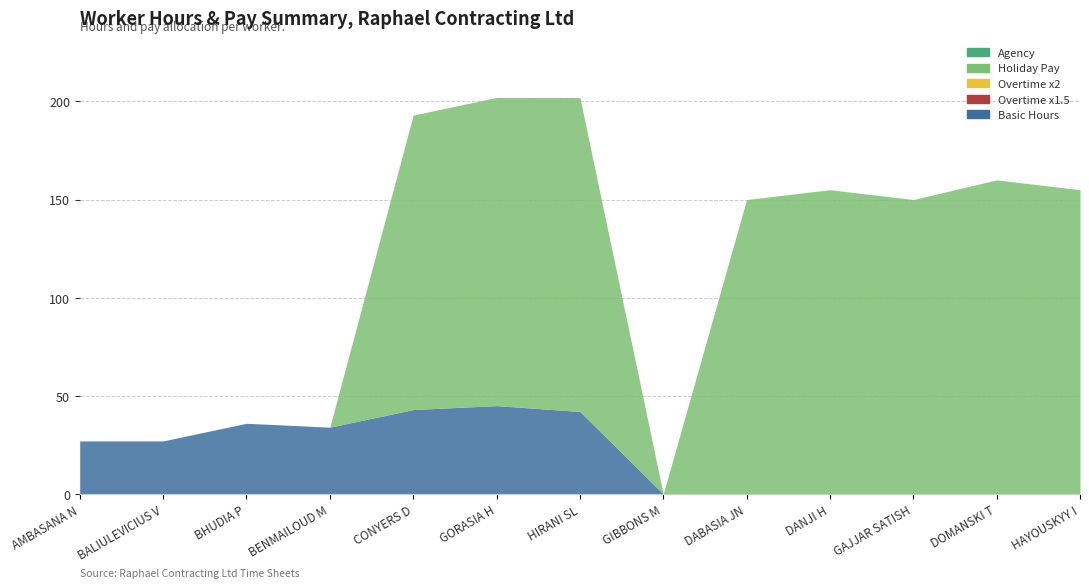

True or false: Agency and Overtime x2 cross at least once.

False